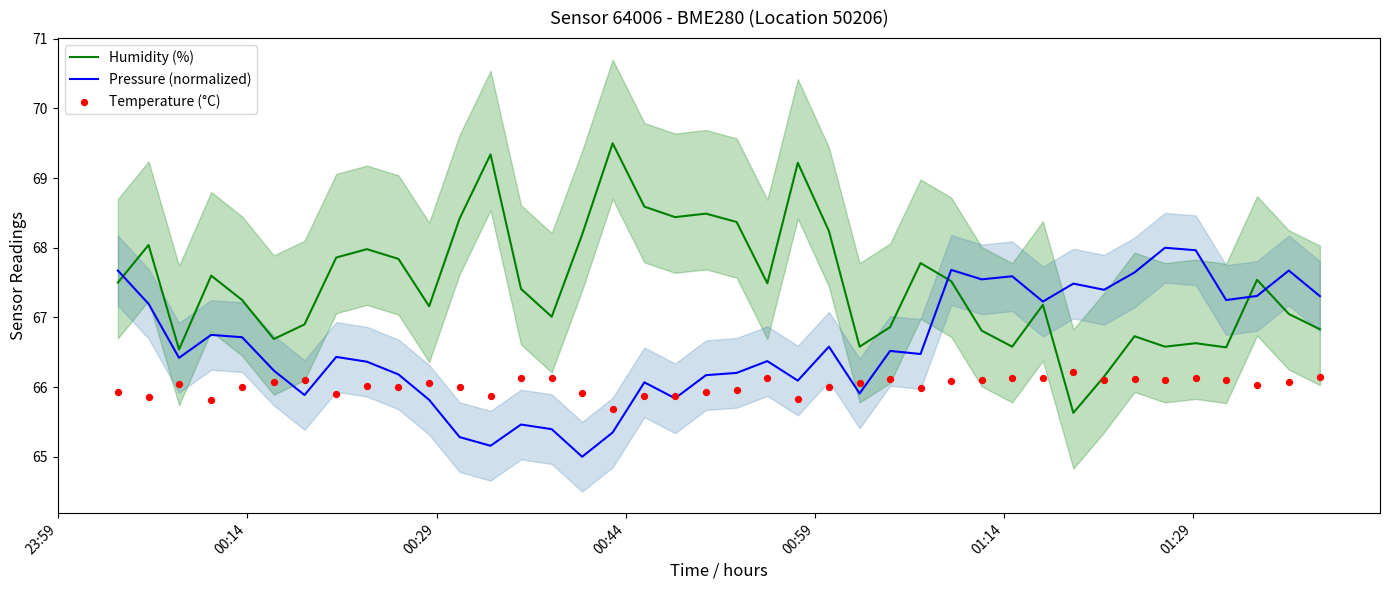

Which series contains the highest Y value?

Humidity (%)